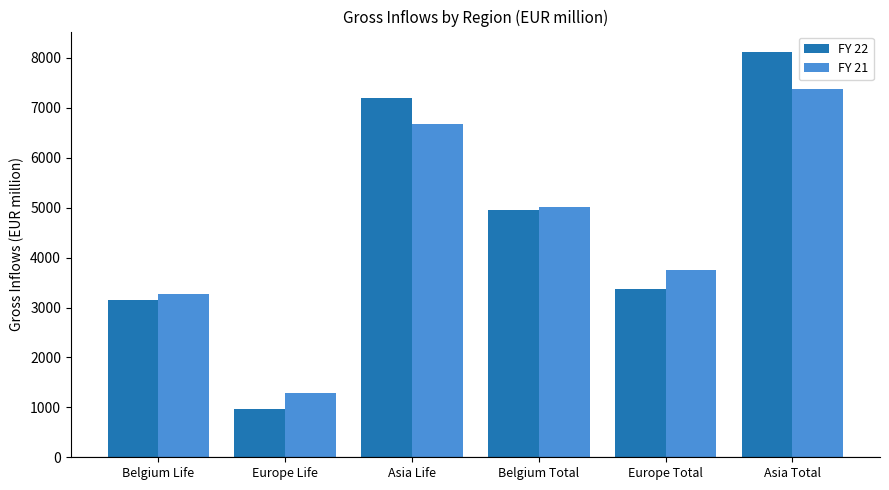

At how many categories does at least one series exceed 2232?

5